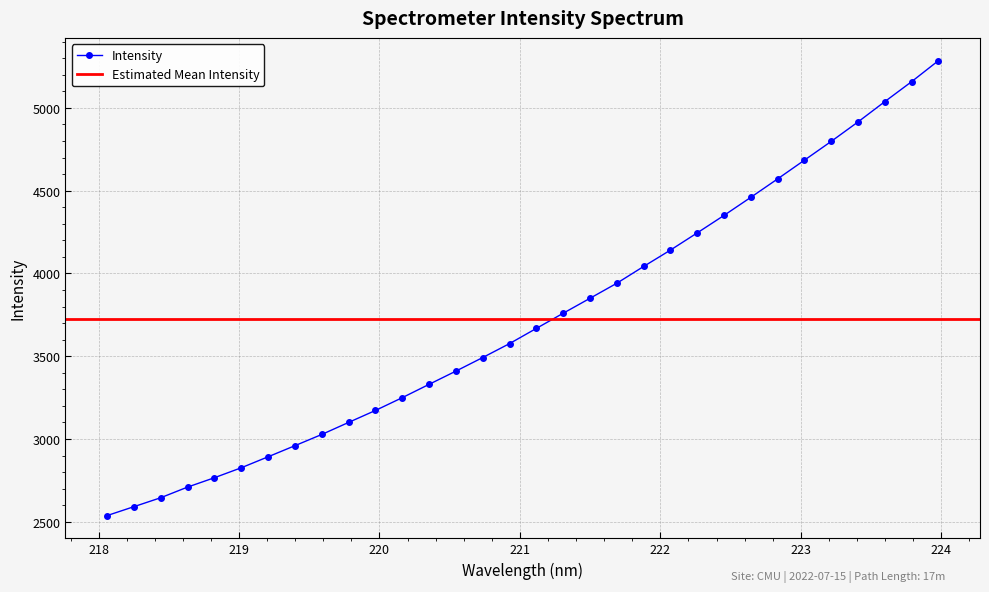

What is the lowest value of the Intensity series?

2537.6